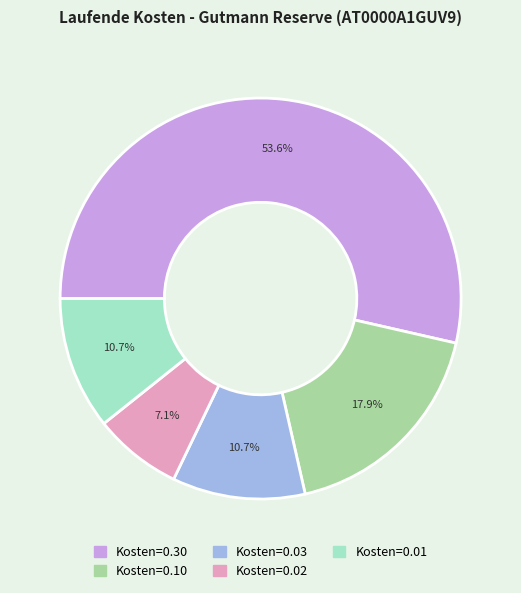

Does any single category account for the majority?

Yes